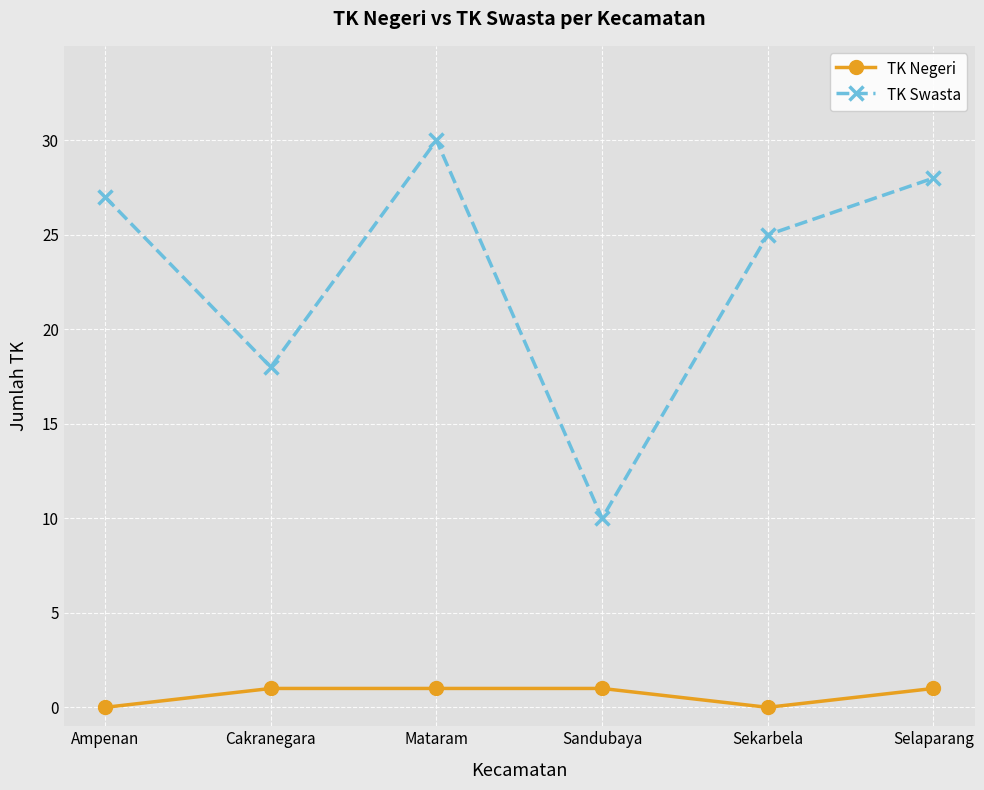

Is it true that TK Swasta equals 18 at Cakranegara?

True